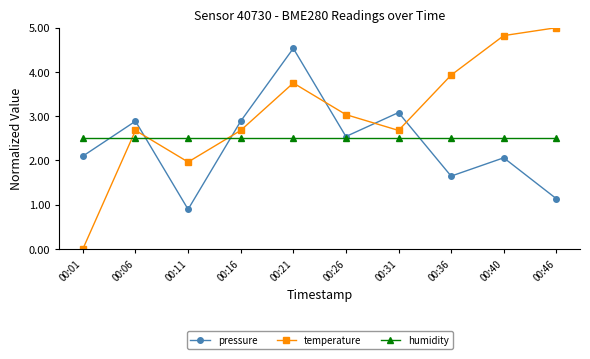

How many lines are shown in the chart?

3